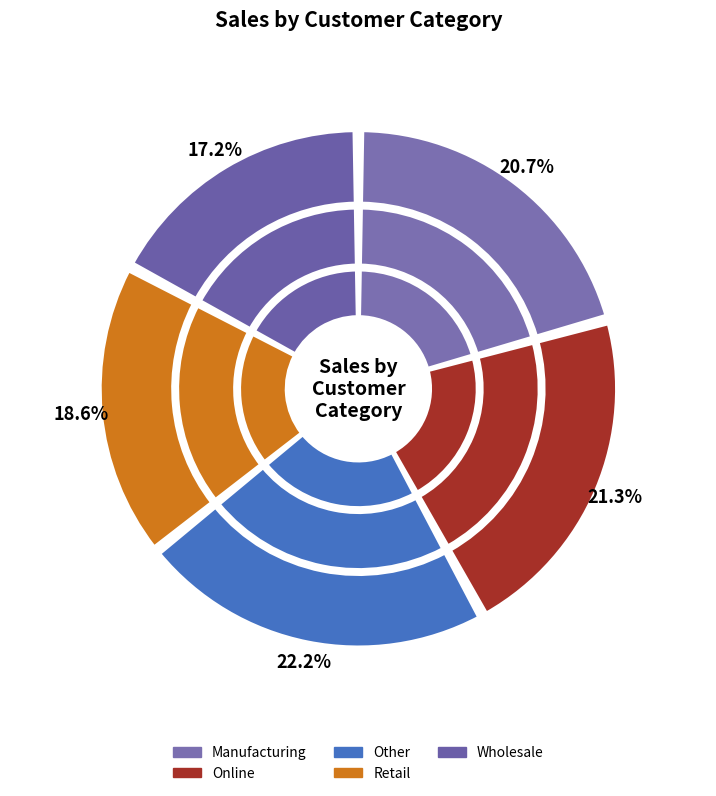

Which category has the smallest portion of the pie?

Wholesale